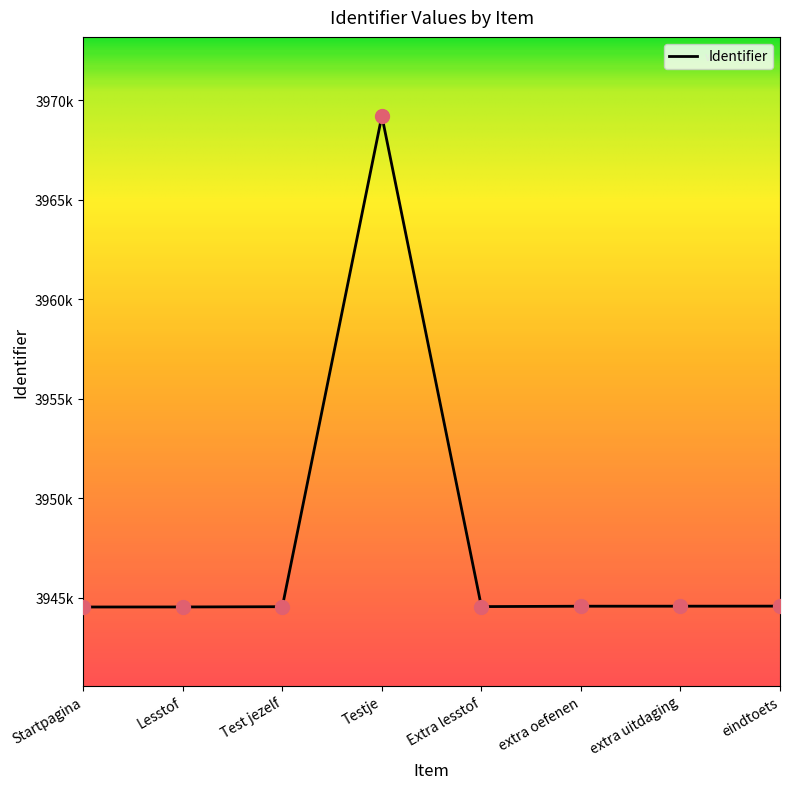

What is the change in value from extra oefenen to eindtoets?

+4